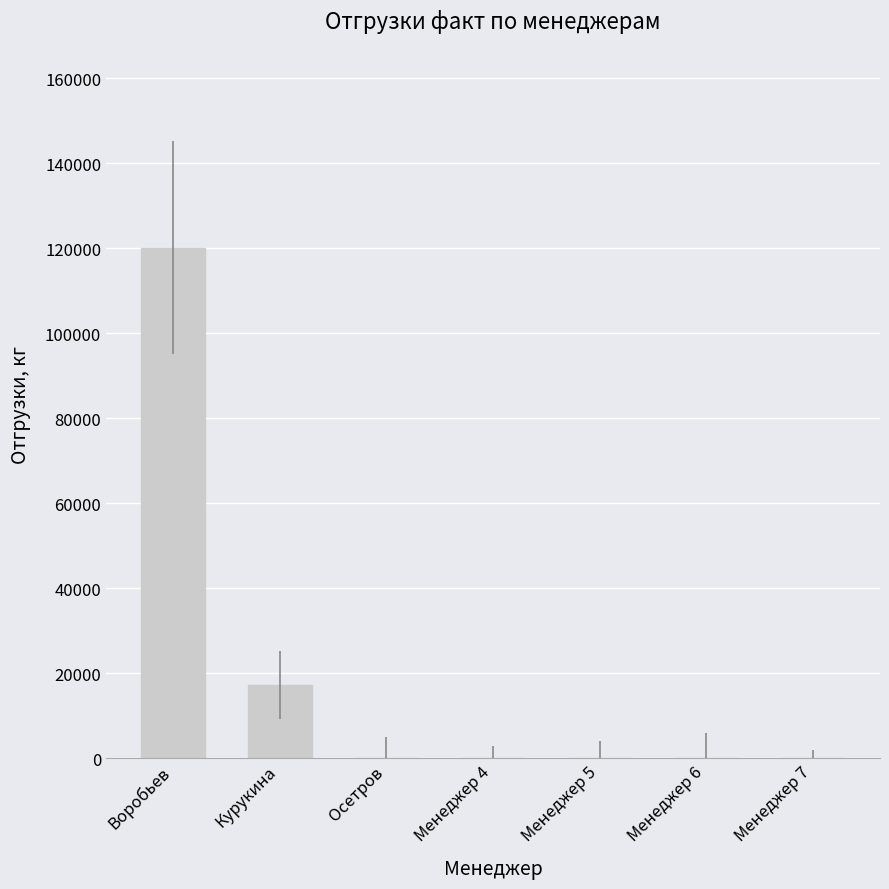

What is the sum of the values at Менеджер 4 and Курукина?

17324